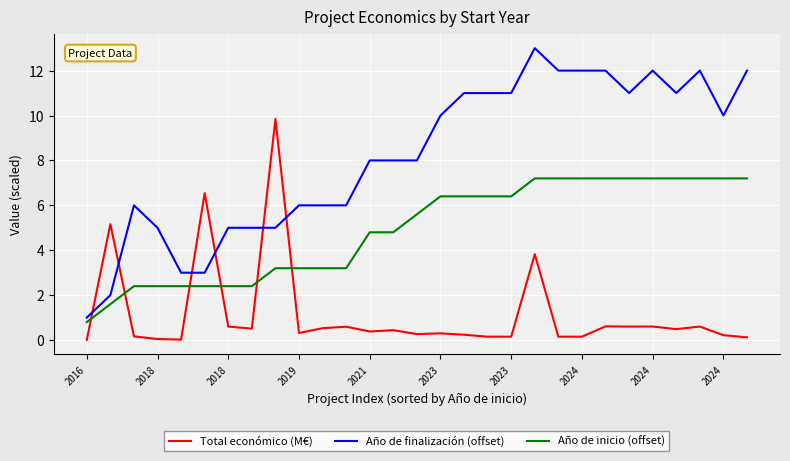

True or false: Año de inicio (offset) and Año de finalización (offset) cross at least once.

False